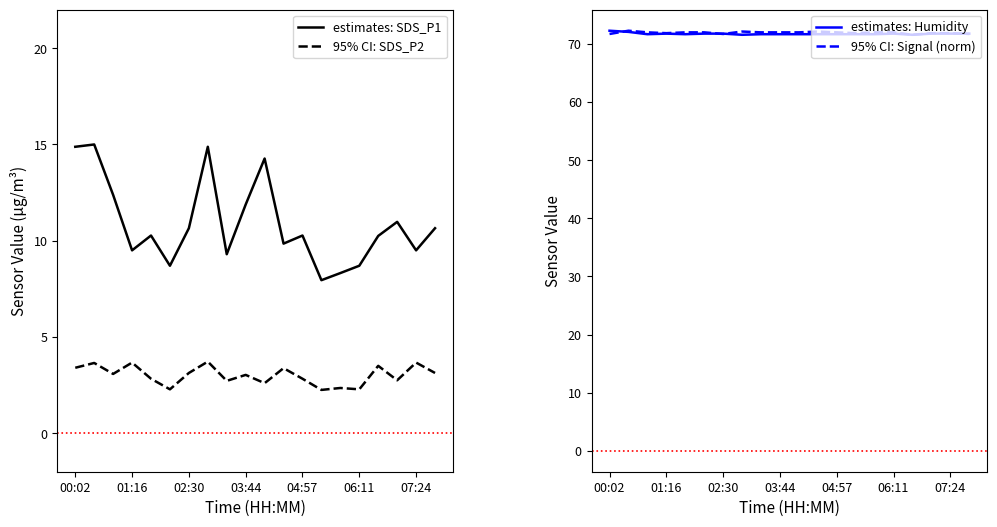

Reading right to left, transcribe all the data shown in this chart.

estimates: SDS_P1: 10.7	9.5	11.0	10.2	8.7	8.3	8.0	10.3	9.8	14.3	11.9	9.3	14.9	10.7	8.7	10.3	9.5	12.4	15.0	14.9
95% CI: SDS_P2: 3.1	3.7	2.8	3.5	2.3	2.4	2.2	2.8	3.4	2.6	3.0	2.7	3.7	3.1	2.3	2.8	3.7	3.1	3.6	3.4
estimates: Humidity: 71.8	71.8	71.8	71.6	71.8	71.7	71.7	71.7	71.7	71.7	71.7	71.7	71.6	71.8	71.8	71.7	71.8	71.7	72.1	72.3
95% CI: Signal (norm): 71.7	71.9	71.9	71.6	72.0	72.0	71.9	72.0	72.2	72.0	72.0	72.0	72.2	71.7	72.0	72.0	71.9	72.0	72.3	71.7